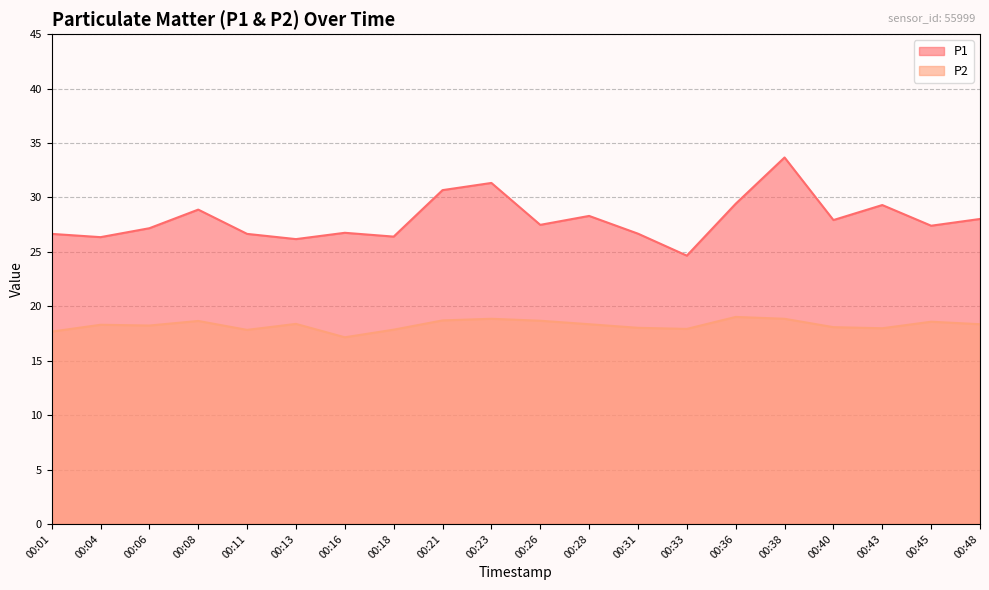

The P2 series shows 9.8 at 00:23. True or false?

False